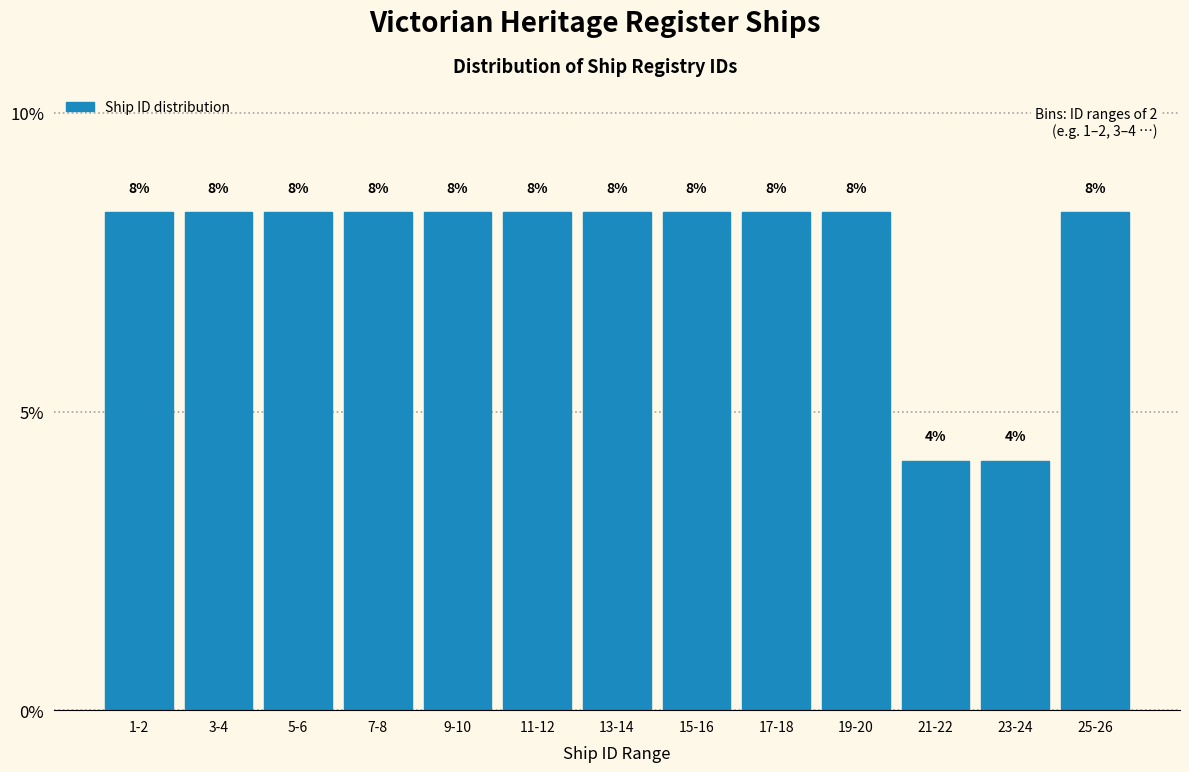

How many bars are there in total?

13